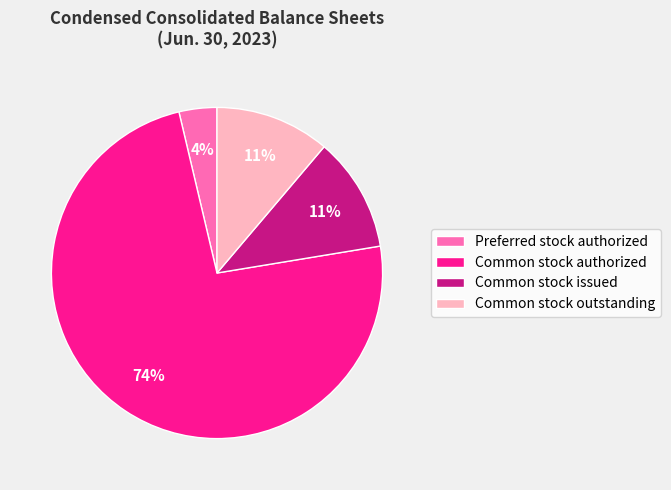

Is Preferred stock authorized the majority of the pie?

No